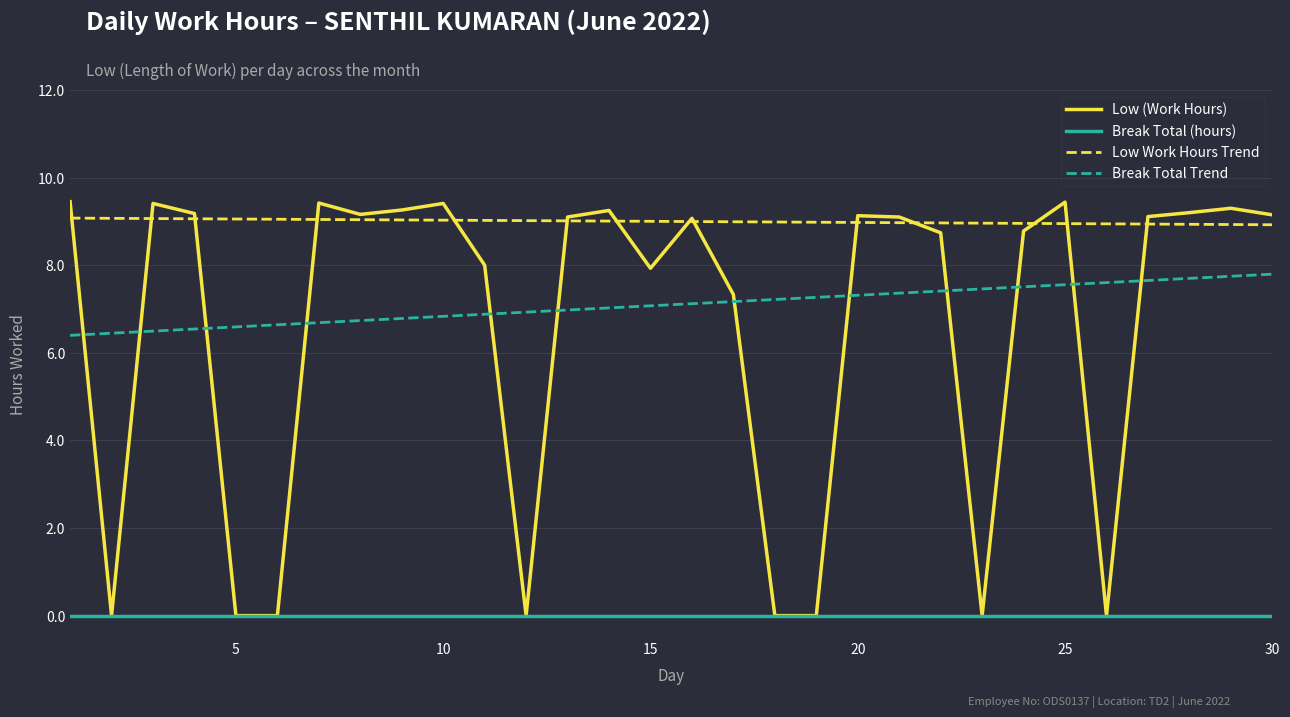

True or false: Low (Work Hours) and Break Total Trend intersect in this chart.

True